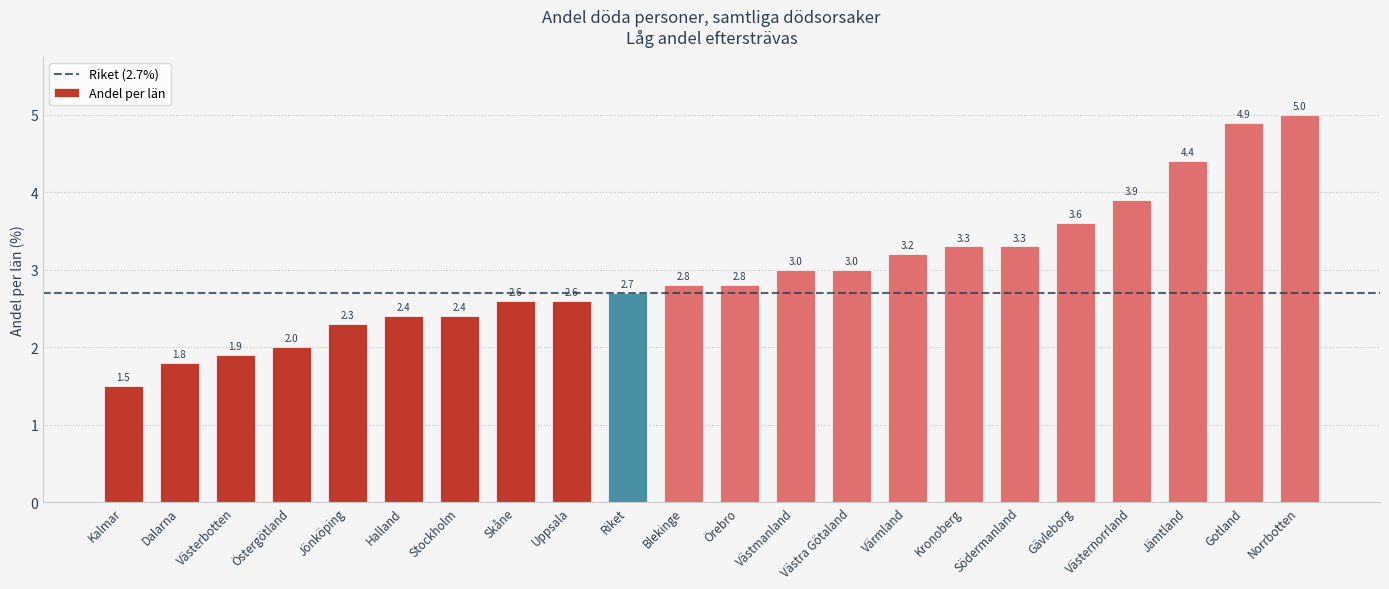

Which category has the lowest value across all series?

Kalmar